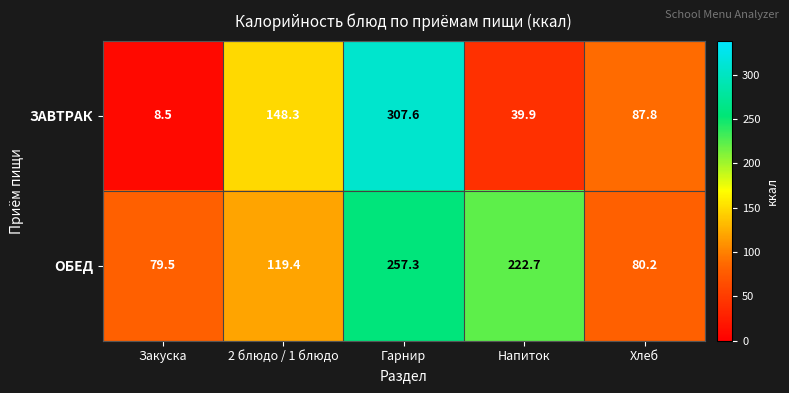

Which series has the largest range (max minus min)?

ЗАВТРАК